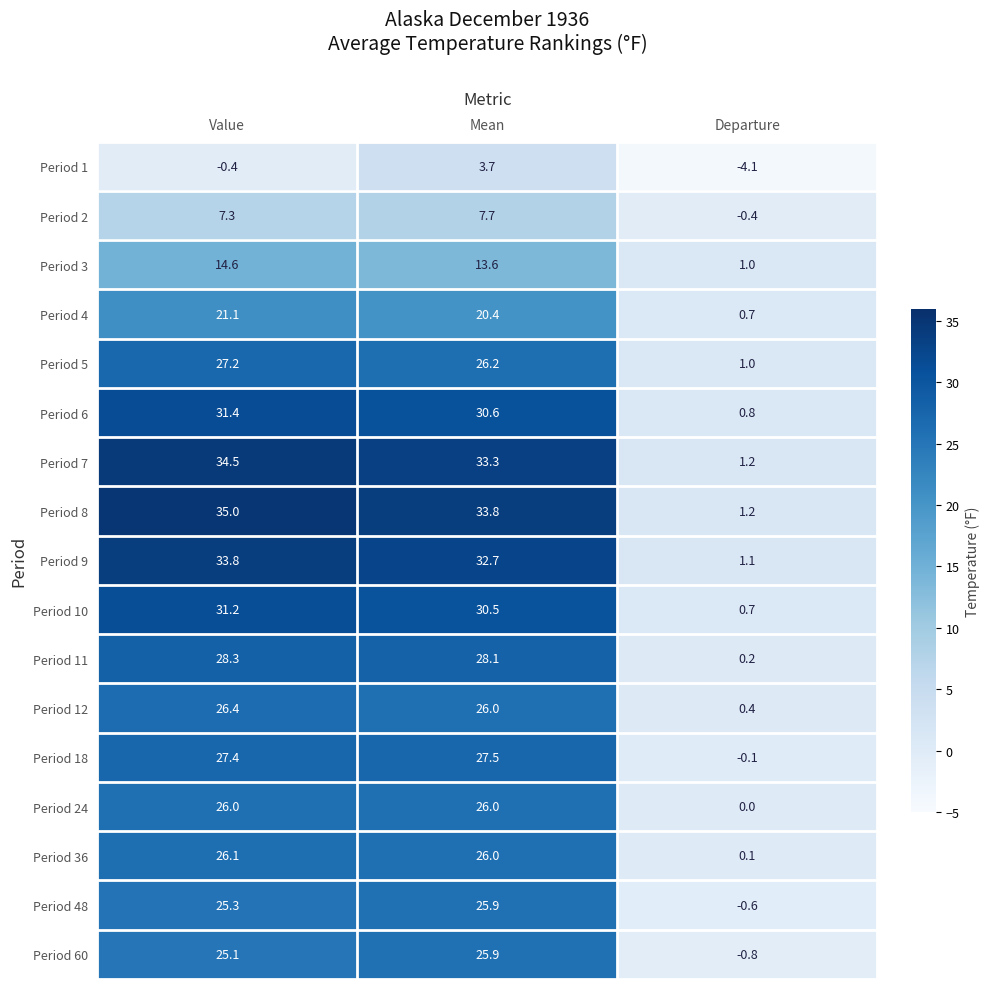

At which category is the sum across all series the highest?

Value